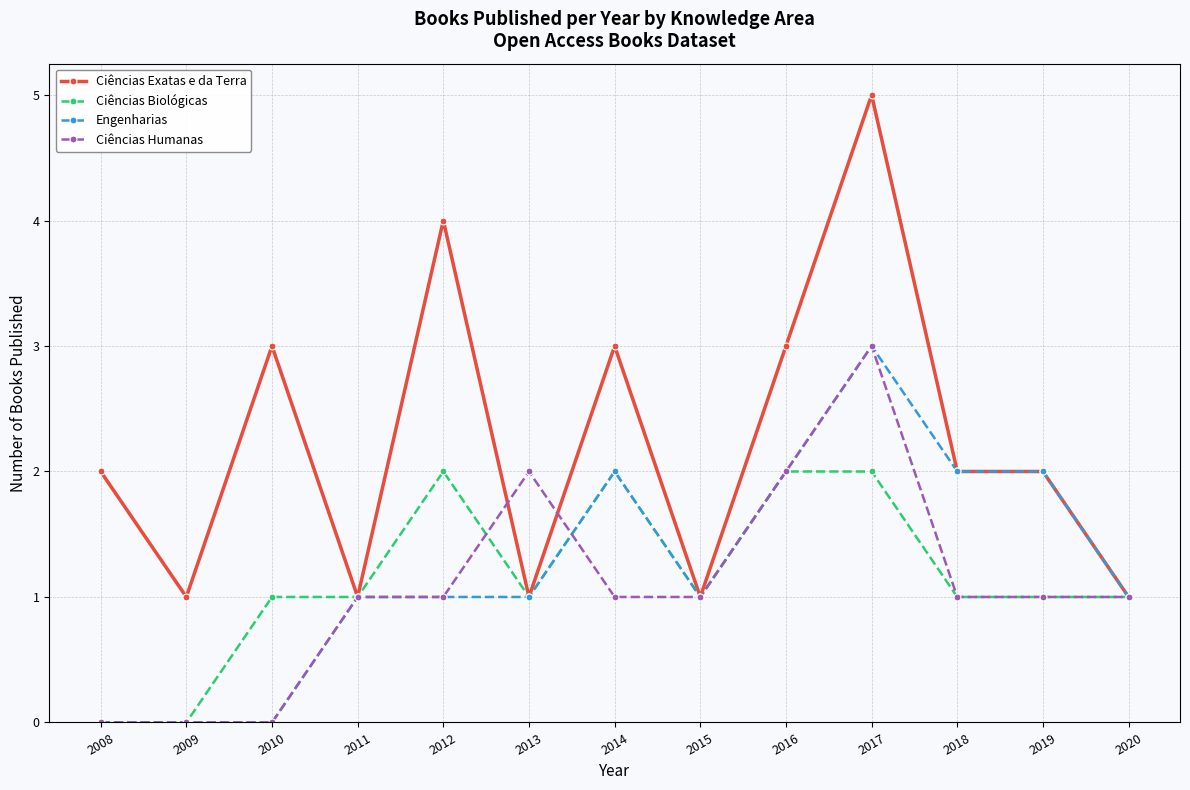

What is the maximum value for Ciências Humanas?

3